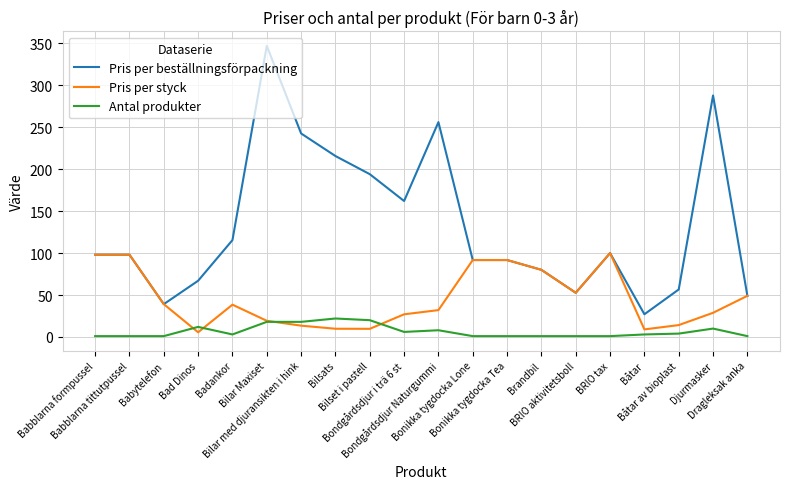

Which series has the widest spread of values?

Pris per beställningsförpackning